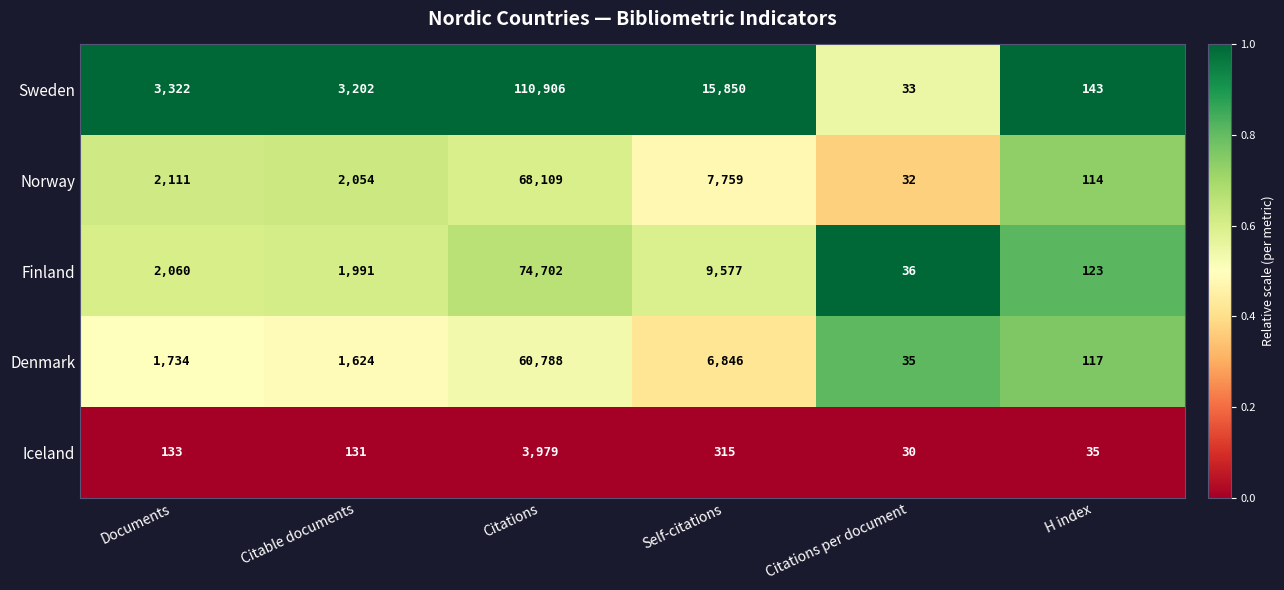

List the series in order of their peak value, highest first.

Sweden, Finland, Norway, Denmark, Iceland